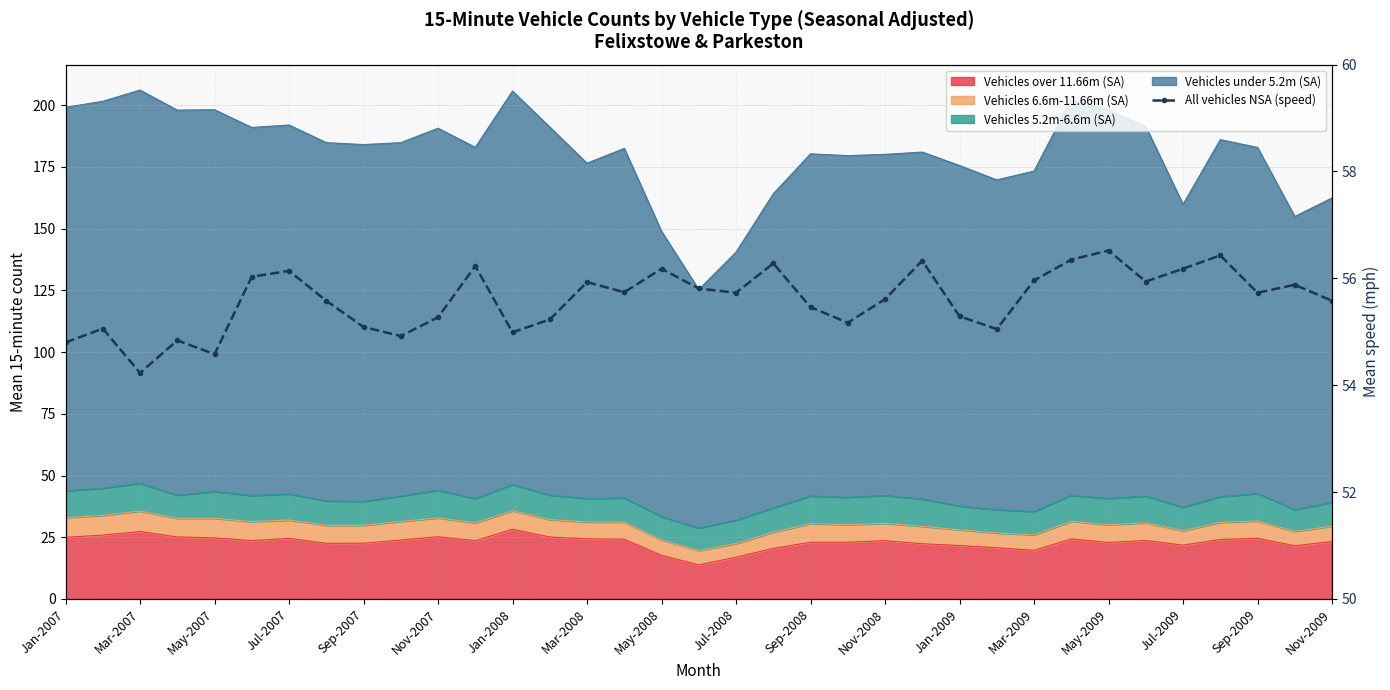

Approximately how many times larger is the value at 33 compared to Jul-2008?

1.0